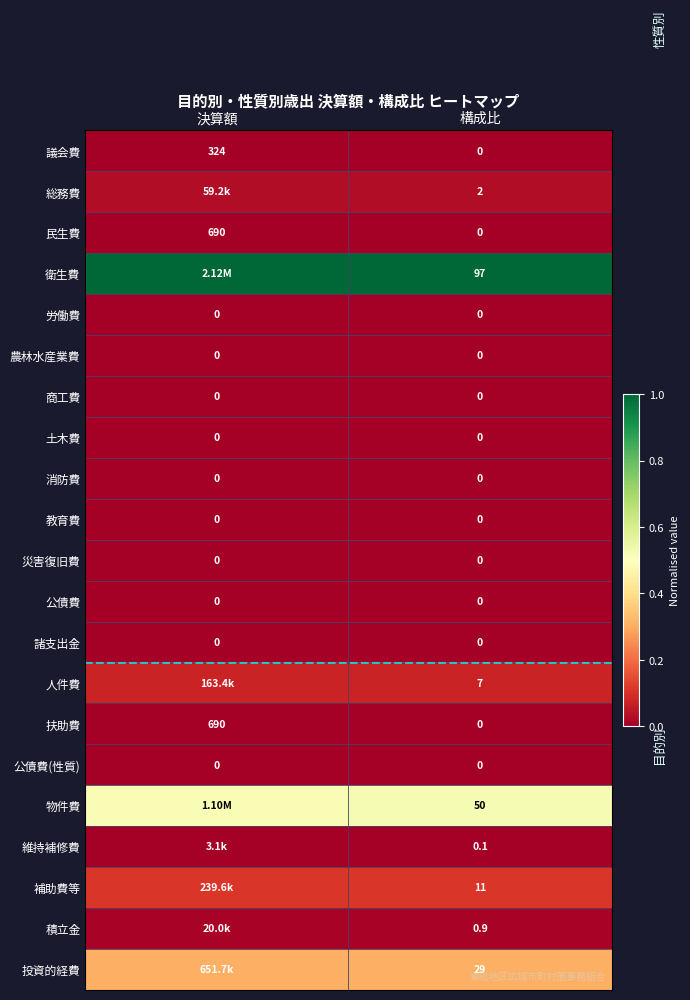

Is the value of 議会費 at 決算額 greater than the value of 公債費 at 構成比?

Yes